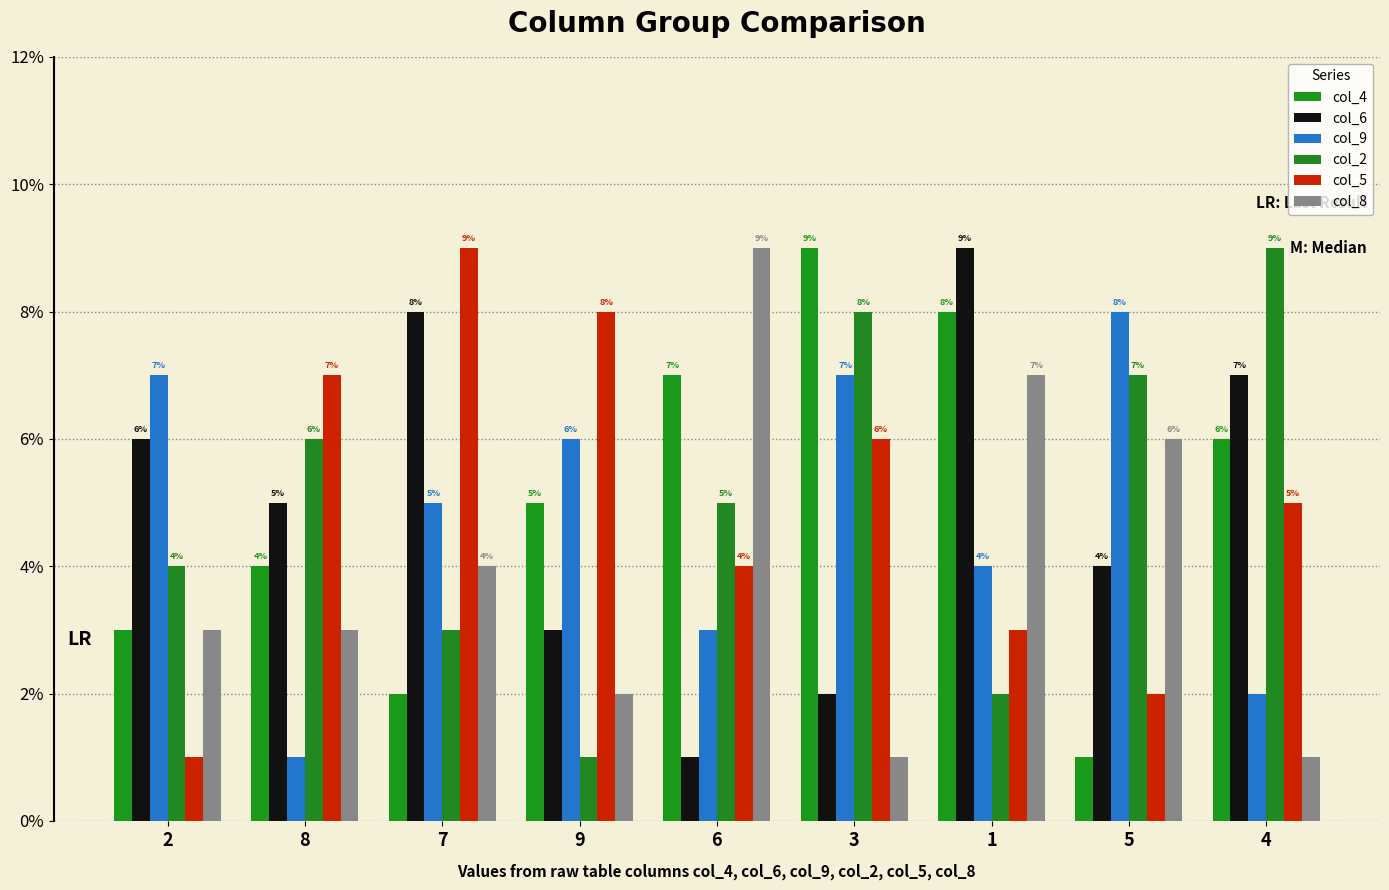

What is the value of the col_5 bar at the 4th from the left?

8